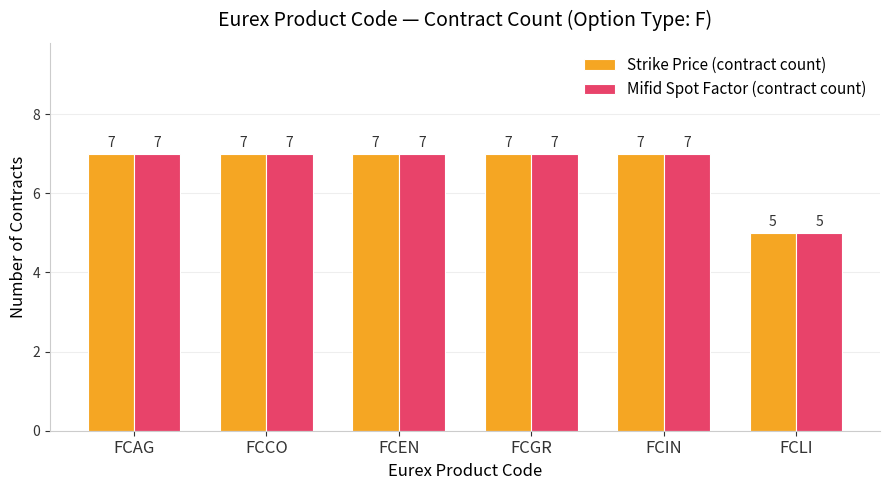

Reading left to right, transcribe all the data shown in this chart.

Strike Price (contract count): 7	7	7	7	7	5
Mifid Spot Factor (contract count): 7	7	7	7	7	5